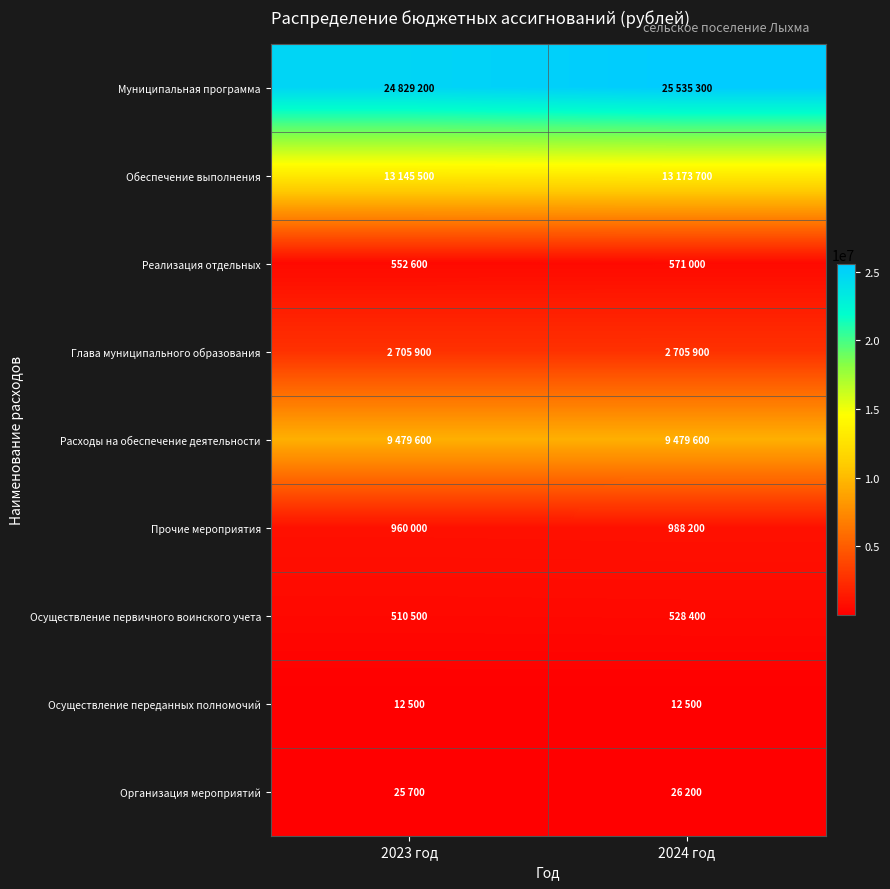

Which series changed the most between 2023 год and 2024 год?

Муниципальная программа